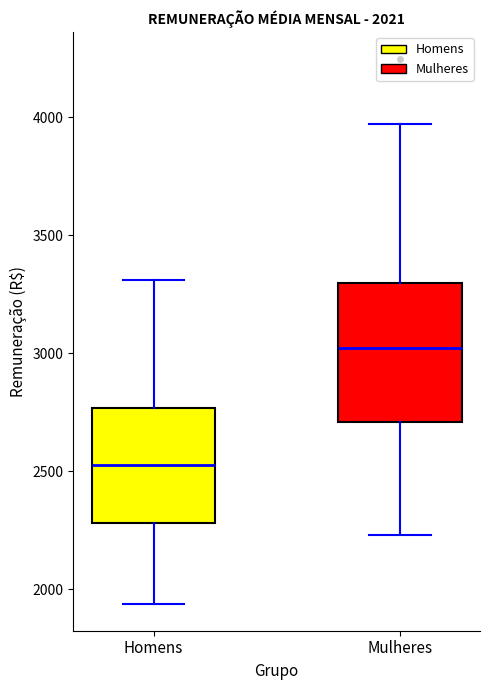

Which box's median line is the highest?

Mulheres